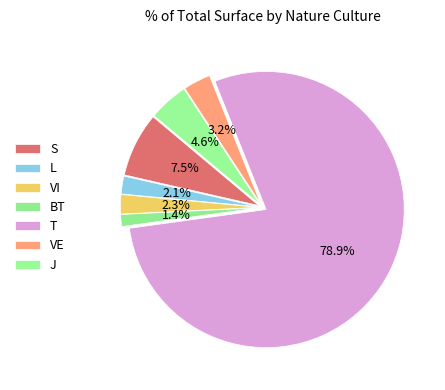

How many slices are in this pie chart?

7